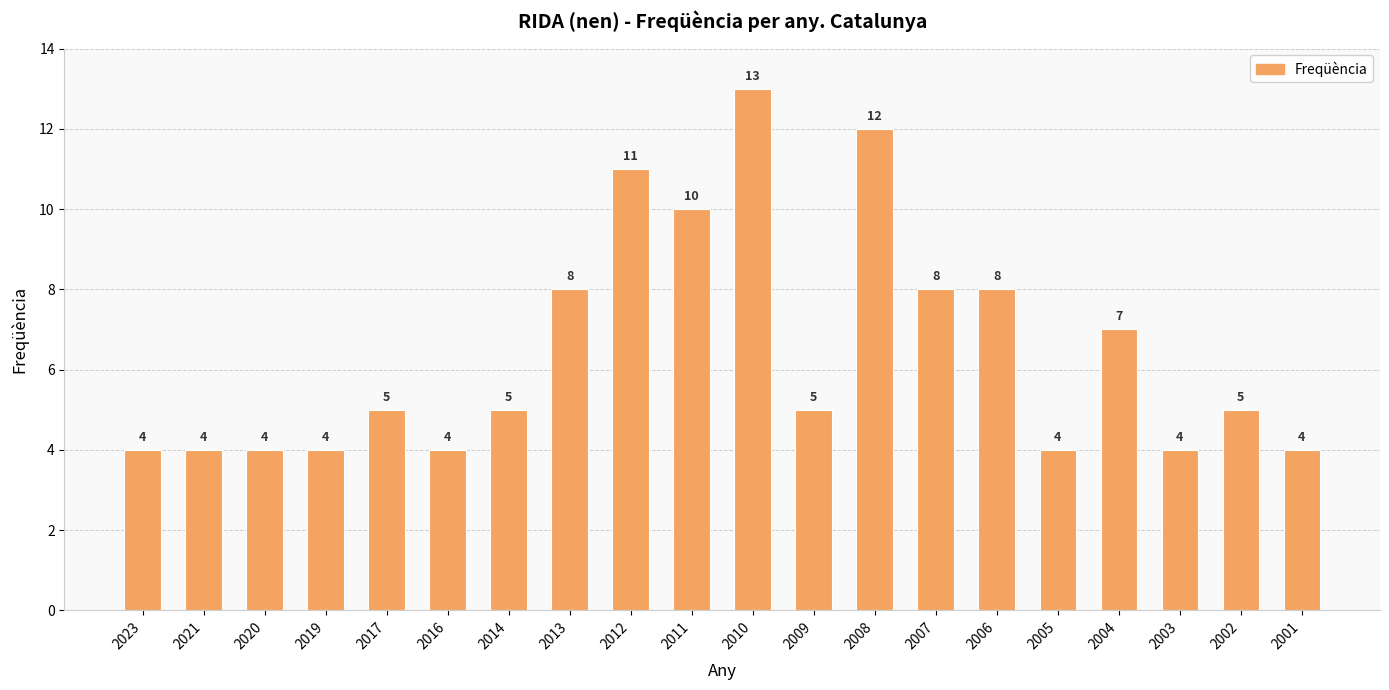

Count the values in the range 4 to 8.

16